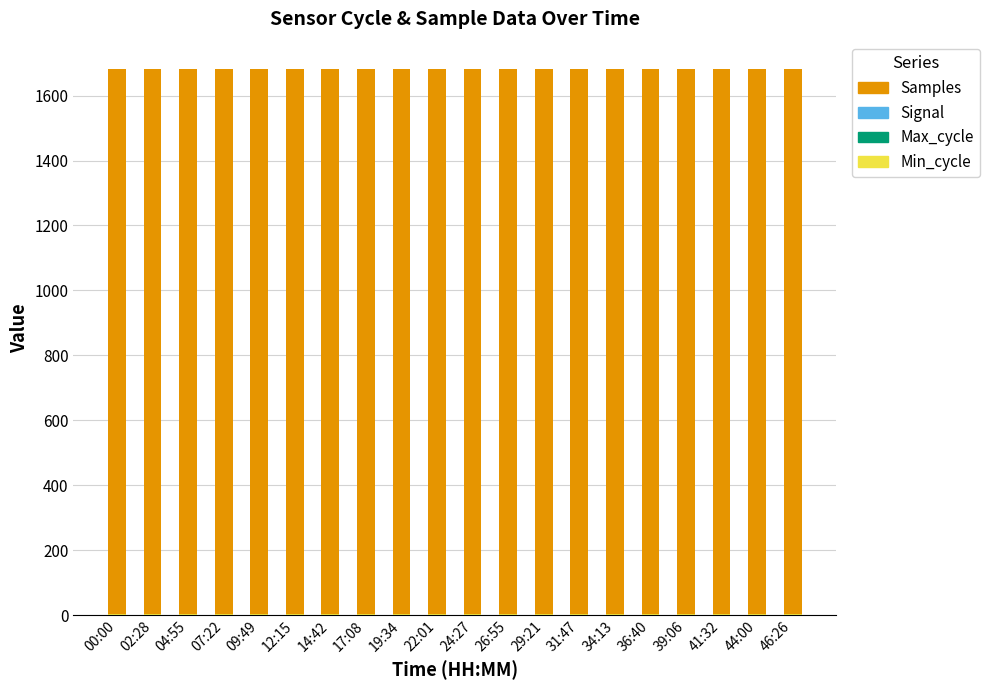

Rank the series by their maximum value, from highest to lowest.

Samples, Min_cycle, Max_cycle, Signal